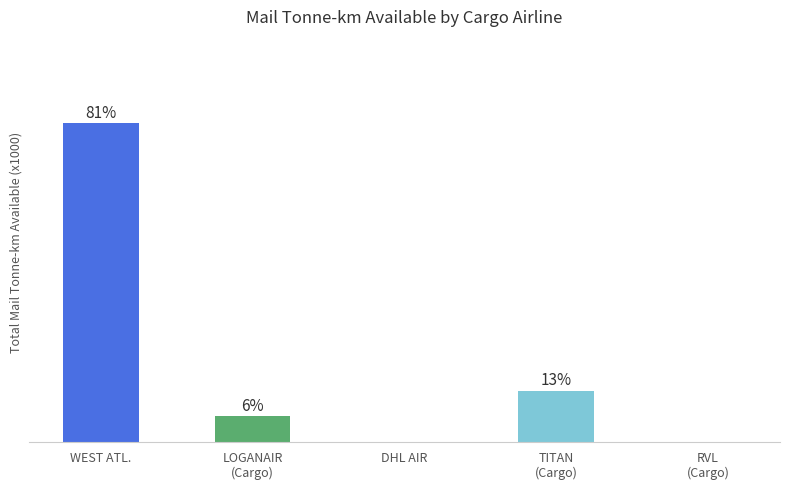

At which label does the data first exceed 80?

WEST ATLANTIC UK LTD